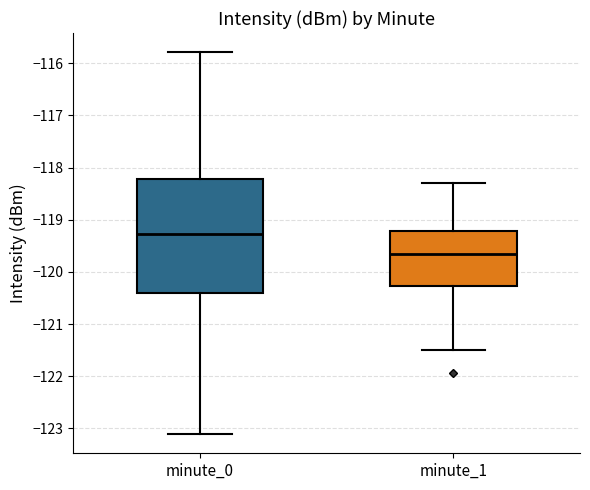

Where does the lower whisker of the box for minute_1 end on the y-axis? The values are not printed on the chart, so give them approximately, as read against the axis.

-121.5